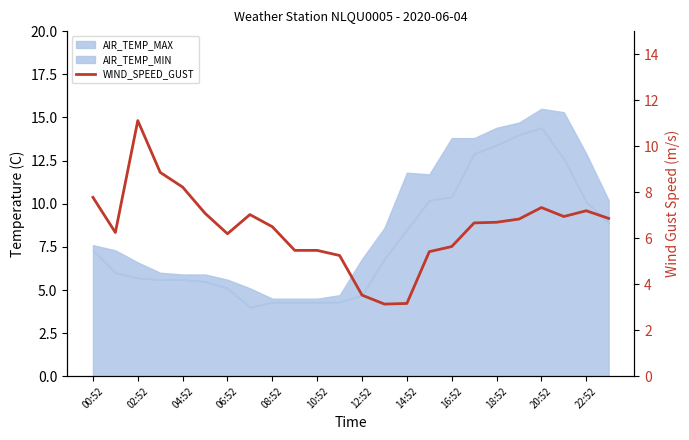

What is the value of the 23rd point from the left?

7.2